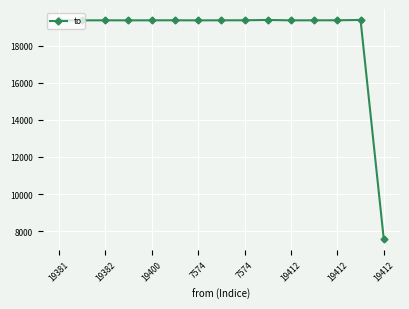

What is the maximum value shown in the chart?

19400